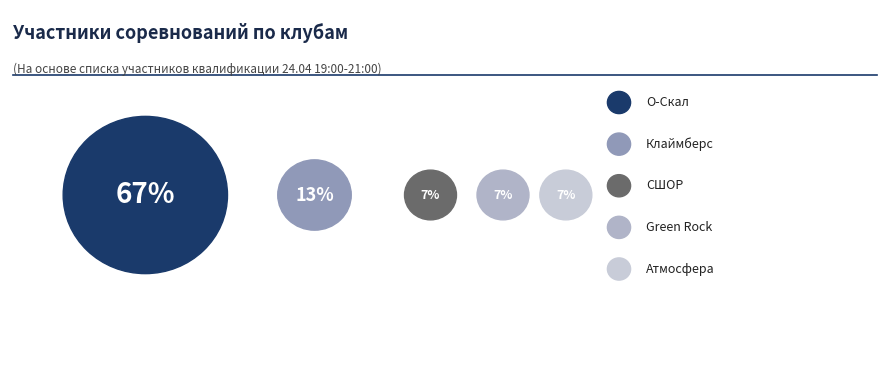

What is the majority slice?

О-Скал